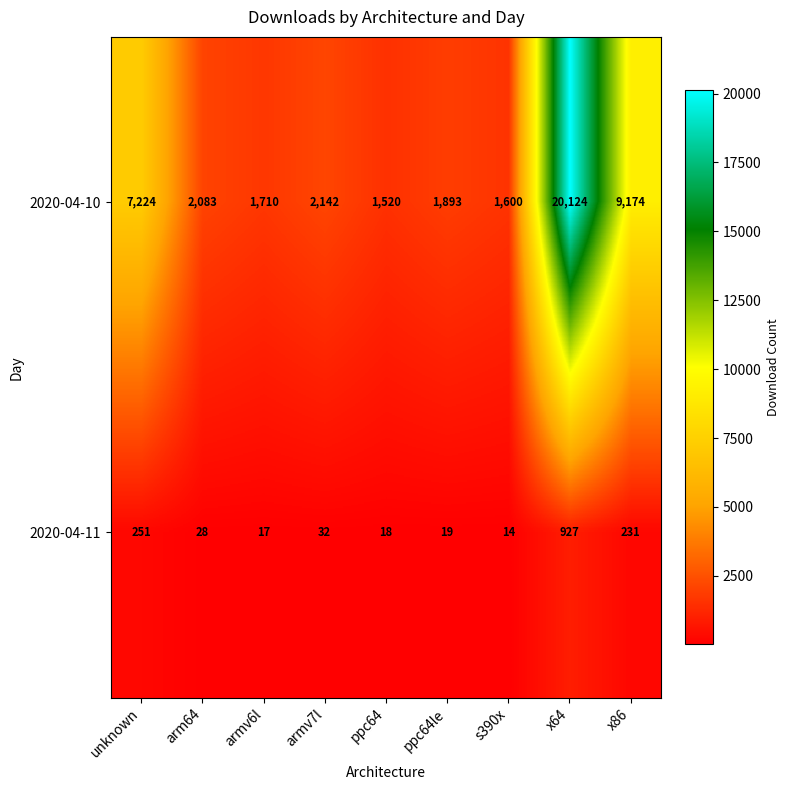

Which series has the widest spread of values?

2020-04-10